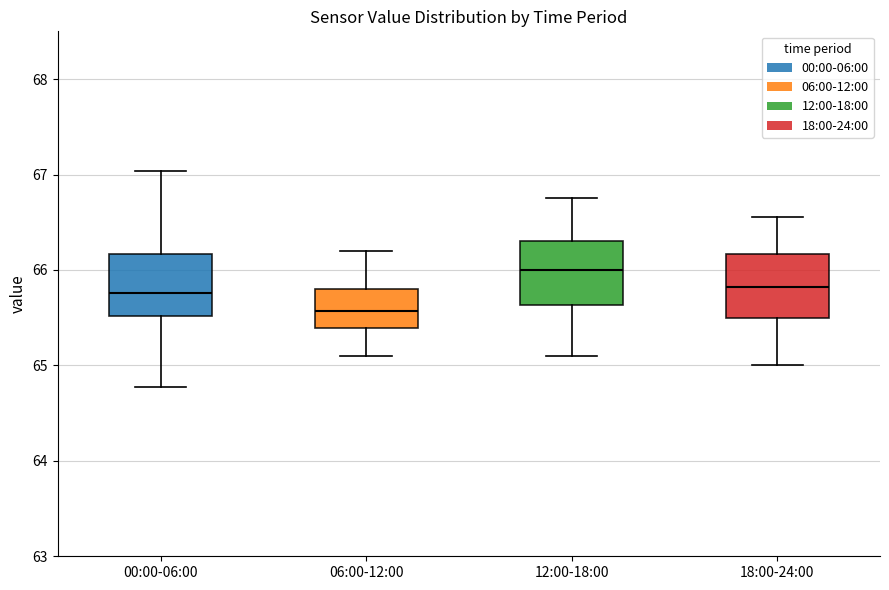

Reading left to right, read every box against the y-axis: the position of its median line, the range the box covers, and the ends of its whiskers. The values are not printed on the chart, so give them approximately, as read against the axis.

00:00-06:00: median 65.8, box 65.5 to 66.2, whiskers 64.8 to 67.0
06:00-12:00: median 65.6, box 65.4 to 65.8, whiskers 65.1 to 66.2
12:00-18:00: median 66.0, box 65.6 to 66.3, whiskers 65.1 to 66.8
18:00-24:00: median 65.8, box 65.5 to 66.2, whiskers 65.0 to 66.6